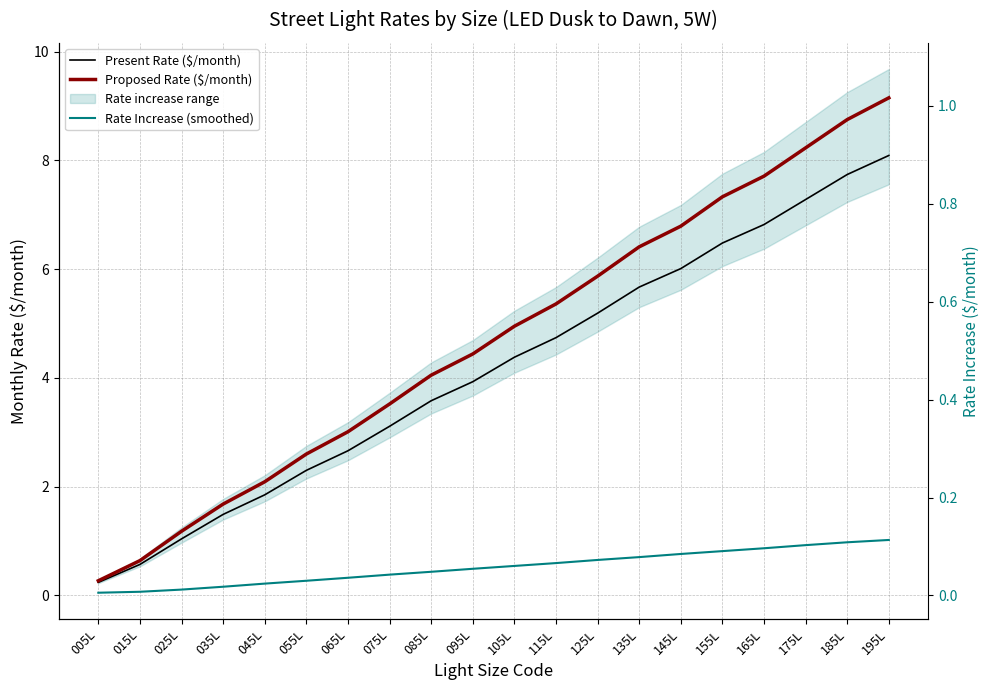

What is the difference between the second highest and second lowest values in the Rate Increase (smoothed) series?

0.9